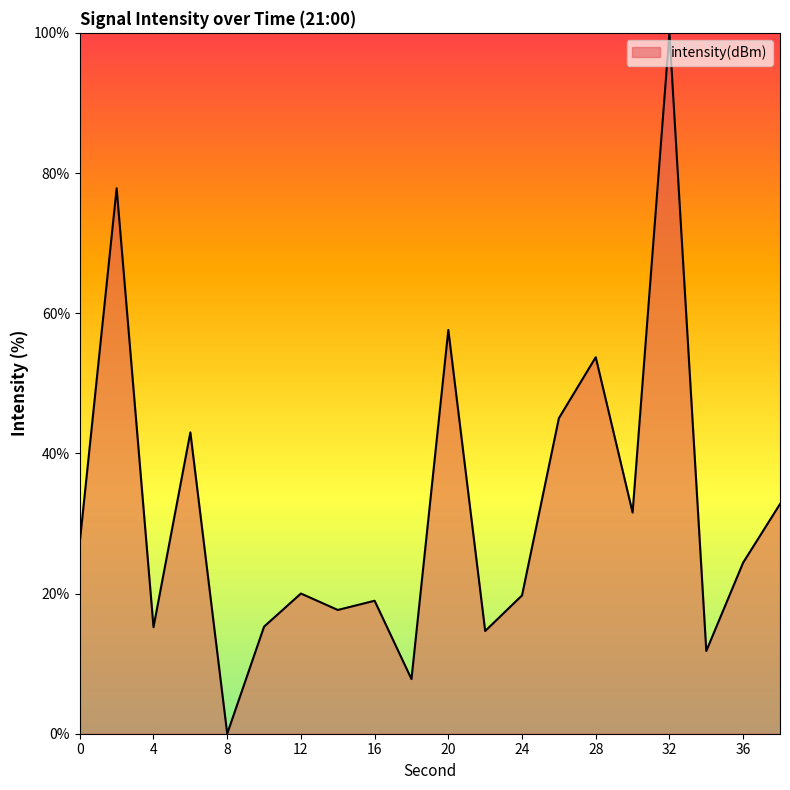

What is the maximum value shown in the chart?

100.0